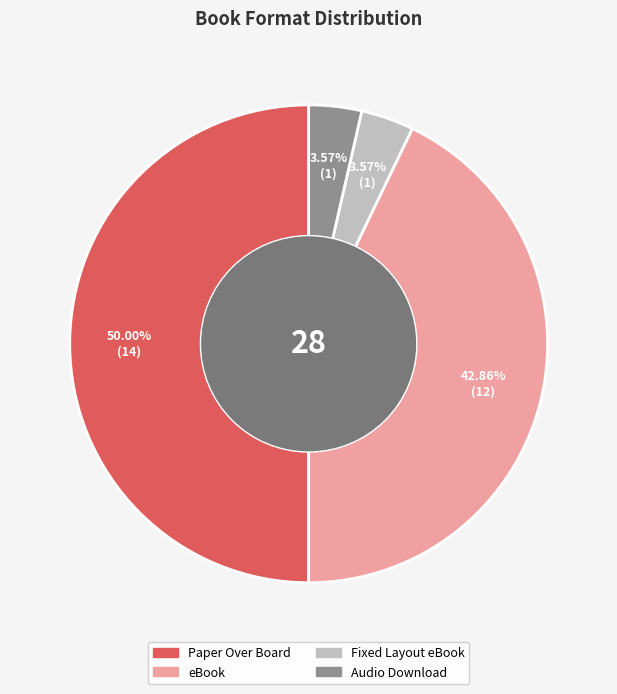

What percentage is NOT represented by eBook?

57.1%